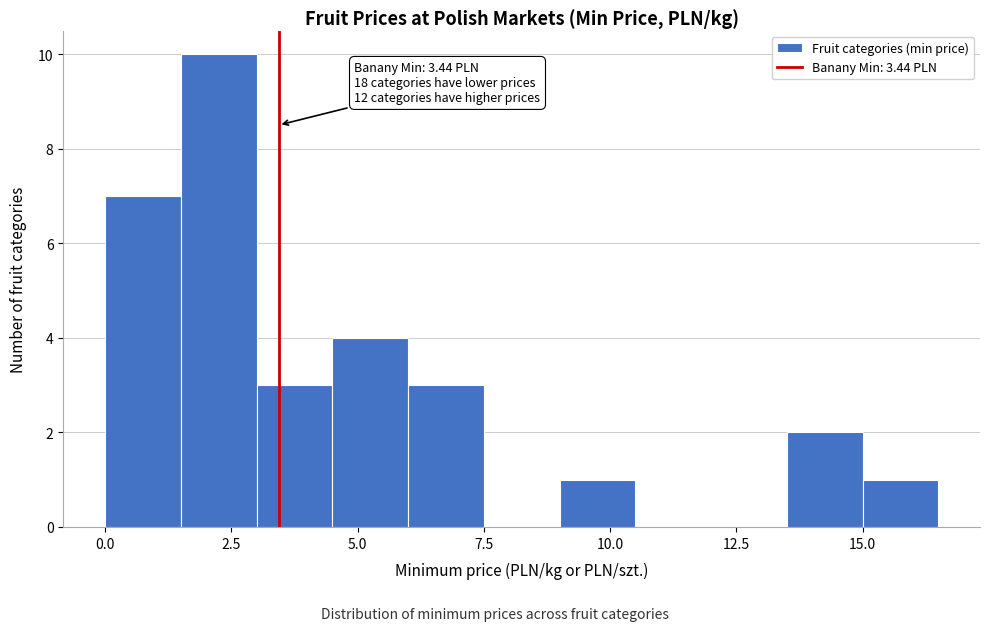

Read against the x-axis, roughly where is the centre of the tallest bar?

2.5